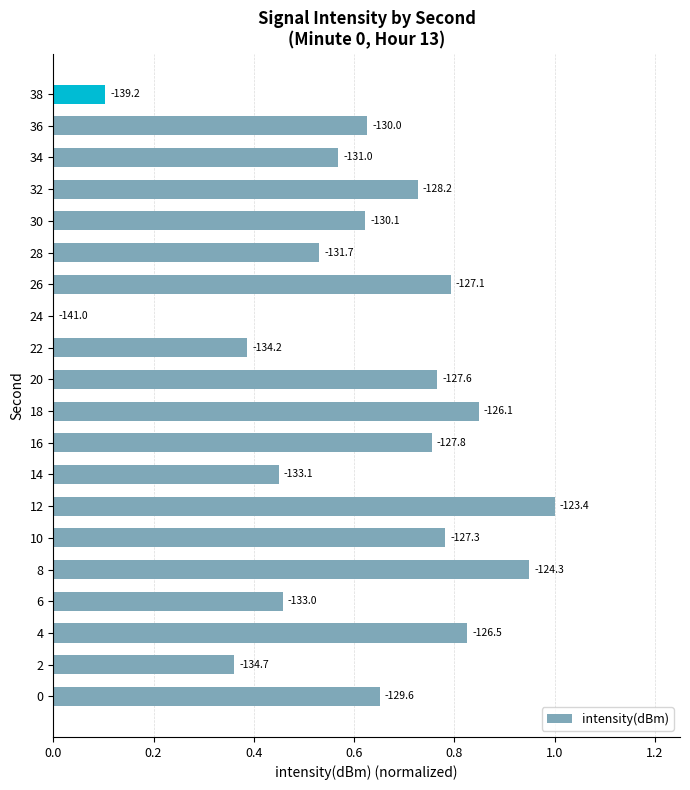

Are the bars grouped side by side (vs. stacked)?

No